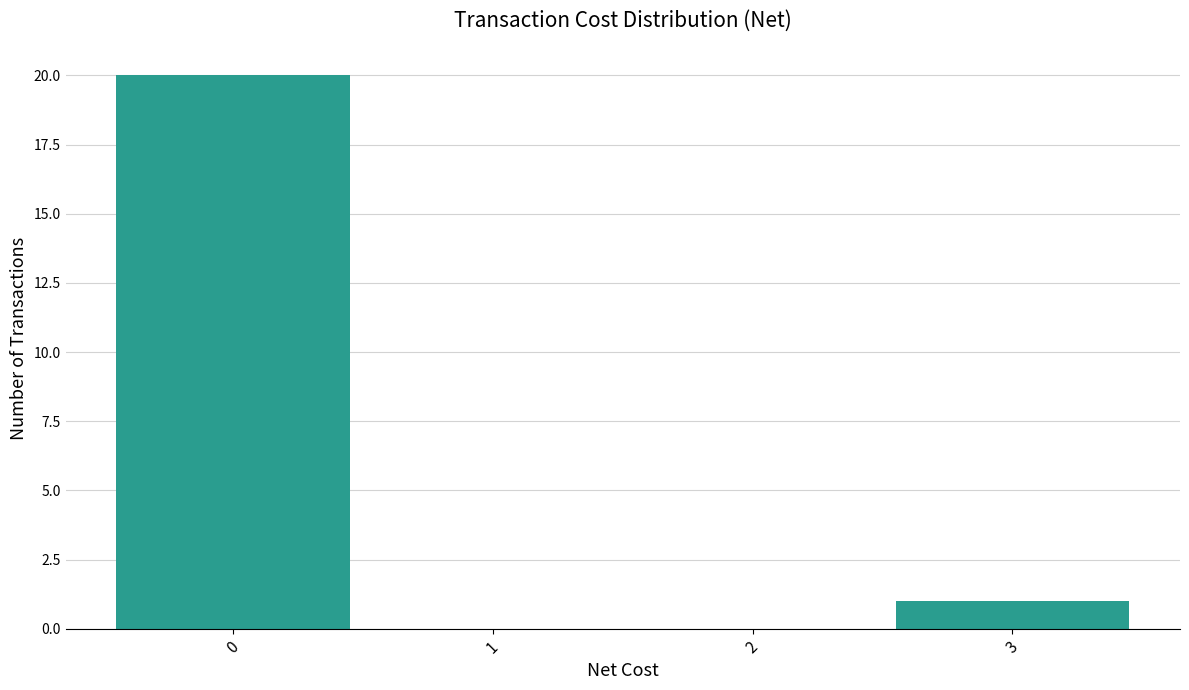

Reading left to right, list every bar in this chart as the range it spans on the x-axis followed by its height. The values are not printed on the chart, so give them approximately, as read against the axis.

-0.5 to 0.5: 20
0.5 to 1.5: 0
1.5 to 2.5: 0
2.5 to 3.5: 1